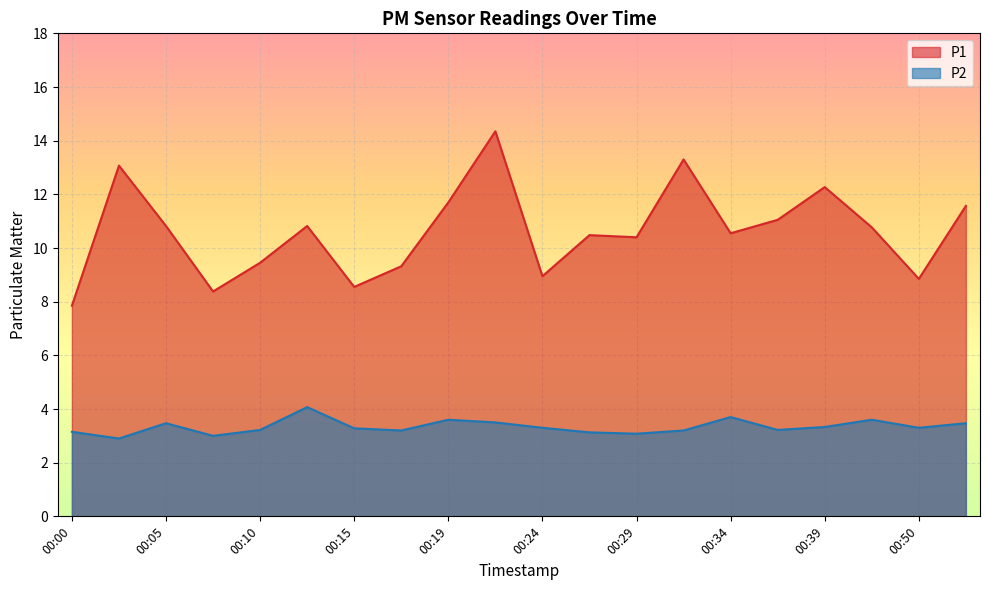

True or false: P1 and P2 intersect in this chart.

False